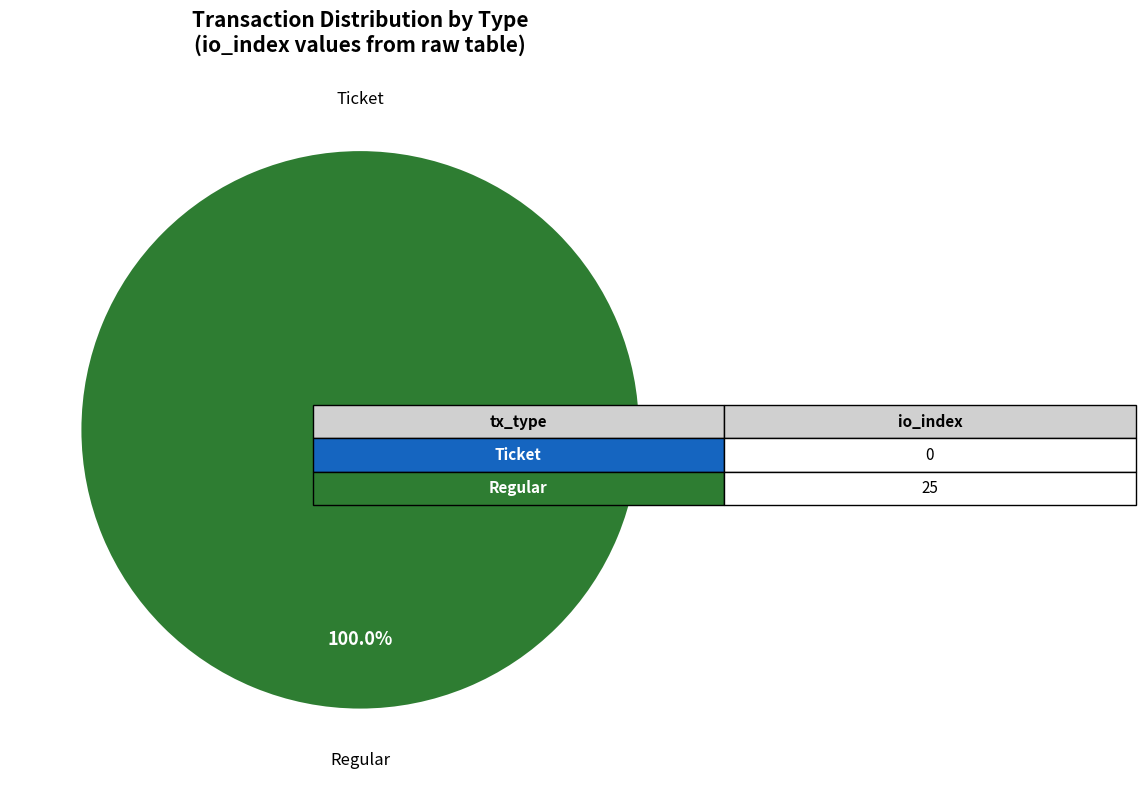

Which slice is the smallest?

Ticket